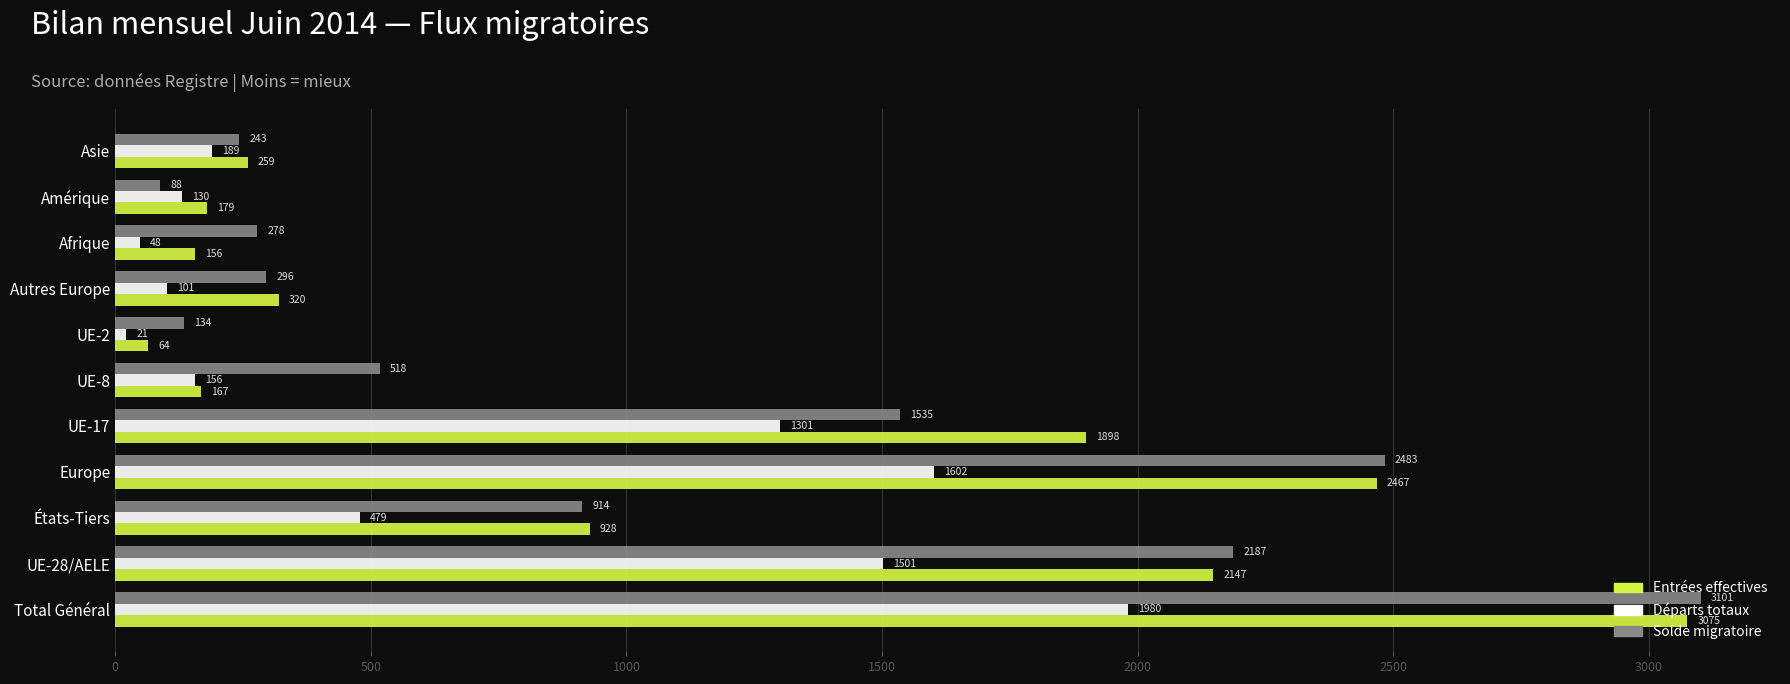

List the series in order of their peak value, highest first.

Solde migratoire, Entrées effectives, Départs totaux